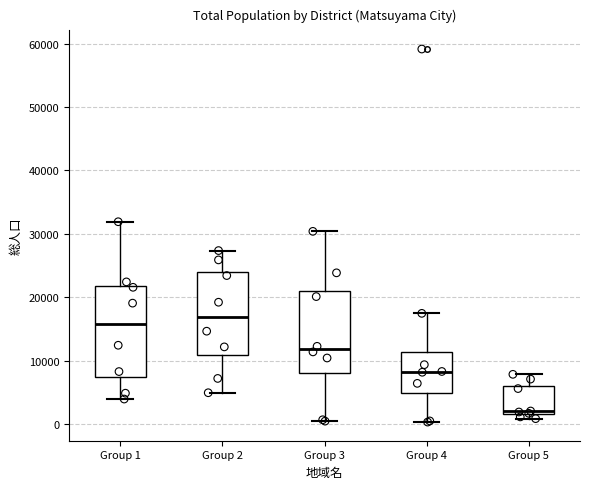

Which box has the lowest median line?

Group 5